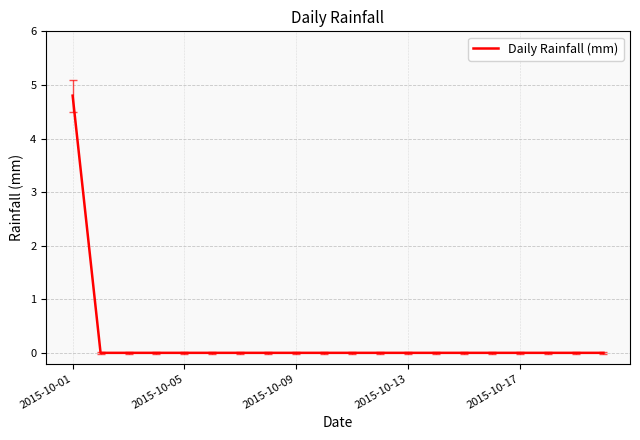

What is the greatest value displayed?

4.8